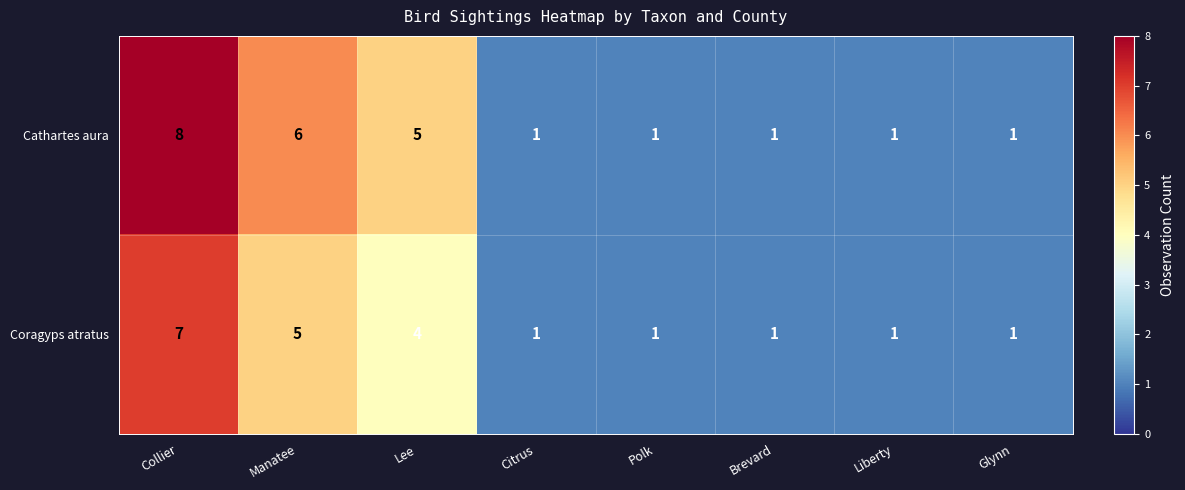

What is the difference between the second highest and second lowest values in the Cathartes aura series?

5